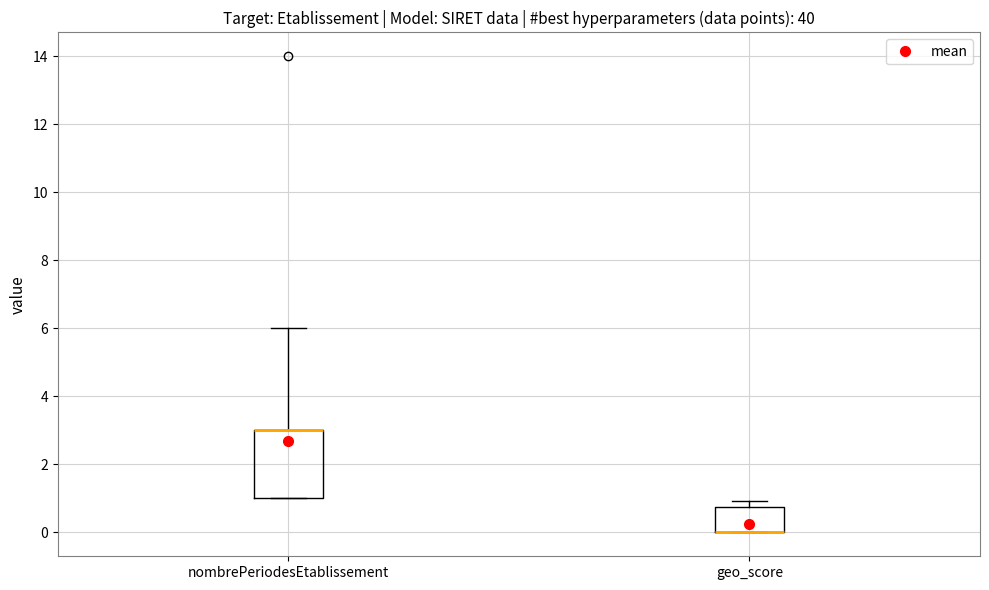

Reading left to right, read every box against the y-axis: the position of its median line, the range the box covers, and the ends of its whiskers. The values are not printed on the chart, so give them approximately, as read against the axis.

nombrePeriodesEtablissement: median 3.0 (drawn on the box's upper edge), box 1.0 to 3.0, whiskers 1.0 to 6.0
geo_score: median 0.0 (drawn on the box's lower edge), box 0.0 to 0.8, whiskers 0.0 to 1.0